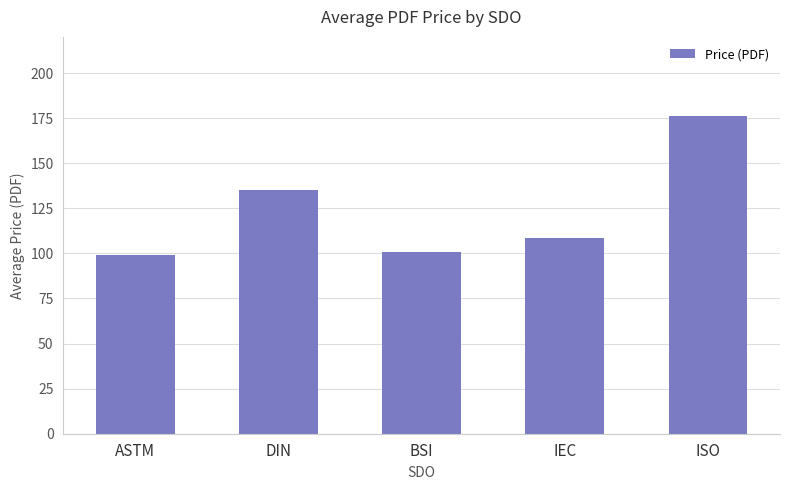

At which category does the chart reach its peak across all series?

ISO